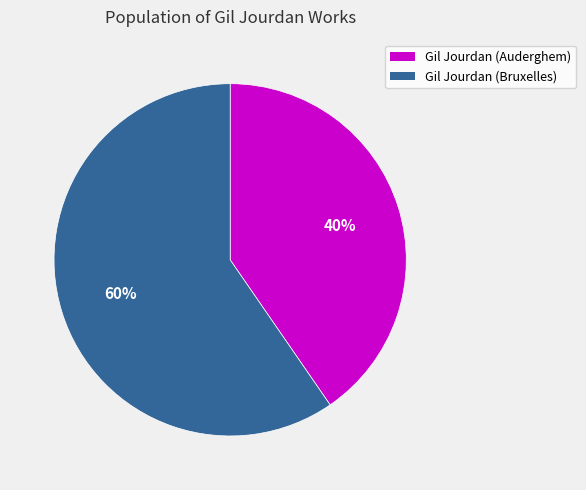

To the nearest percent, what portion does Gil Jourdan (Auderghem) represent?

40%